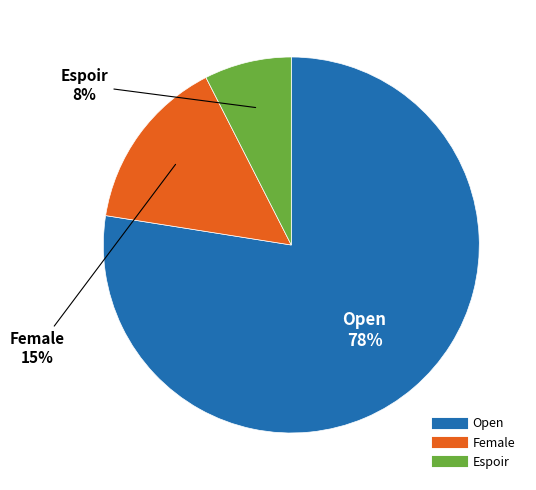

Combined, do Female and Espoir account for over 50%?

No